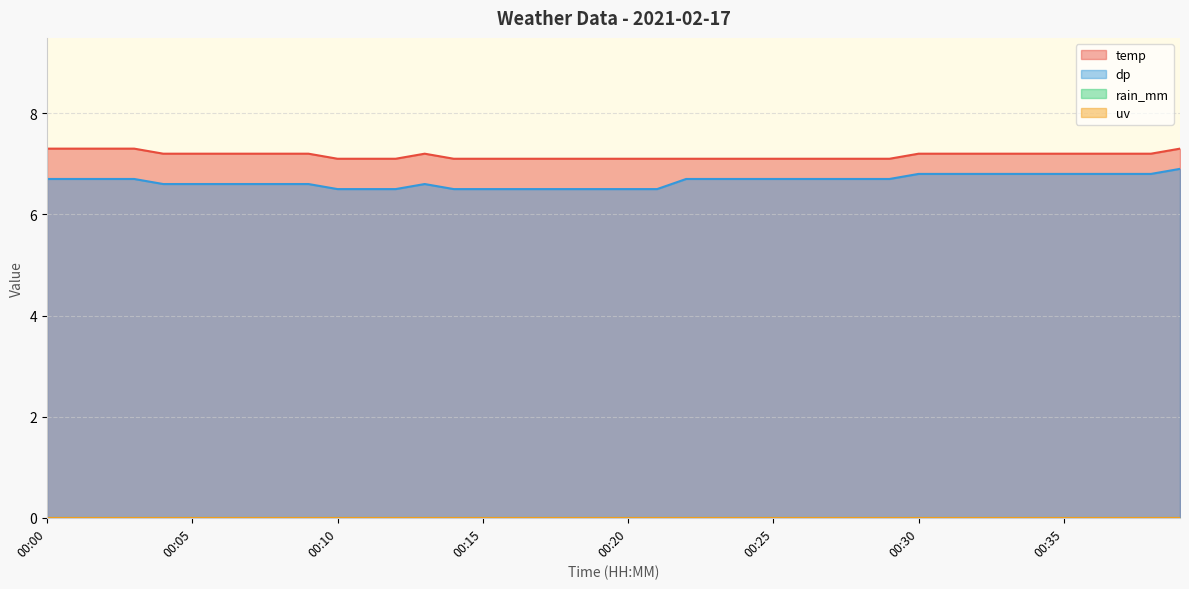

Does the chart display data point markers on the line(s)?

No